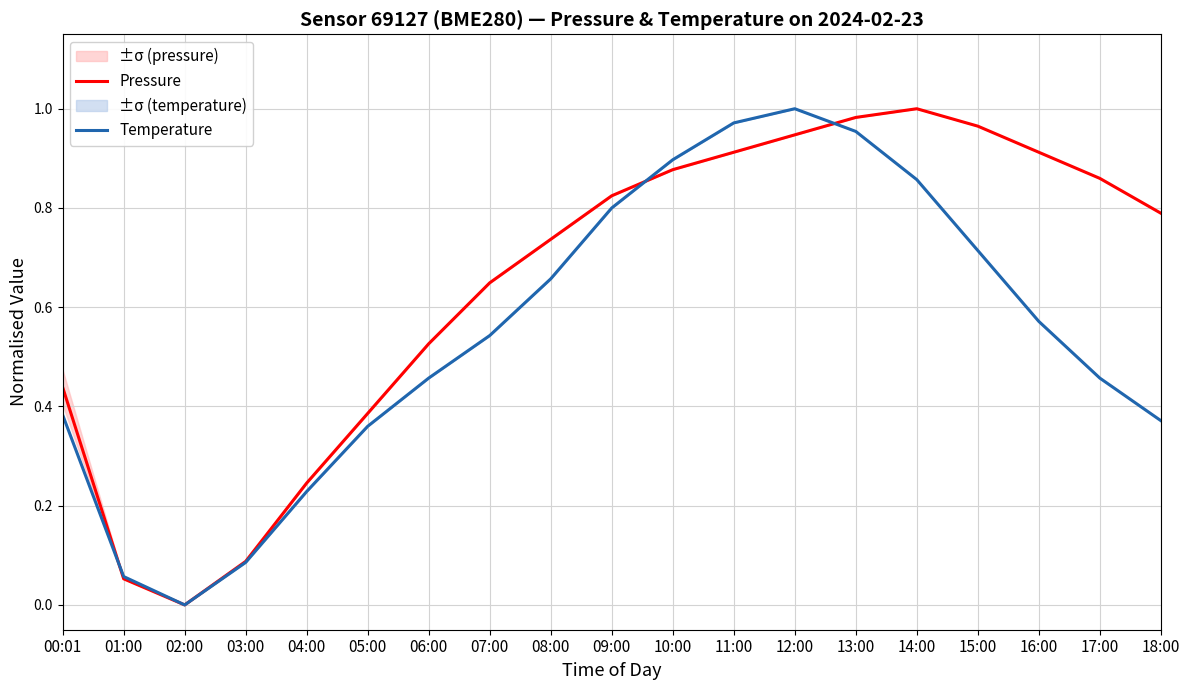

What is the label of the 8th point from the left?

07:00